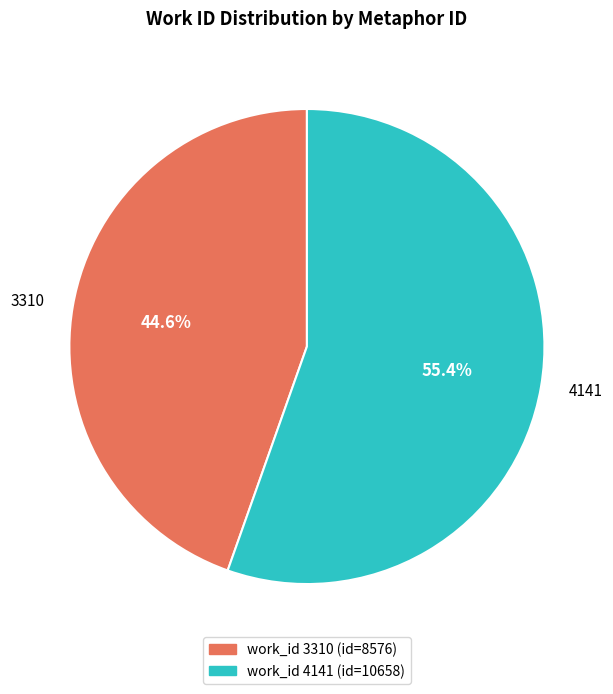

To the nearest percent, what is the difference between the largest and smallest slice percentages?

11%